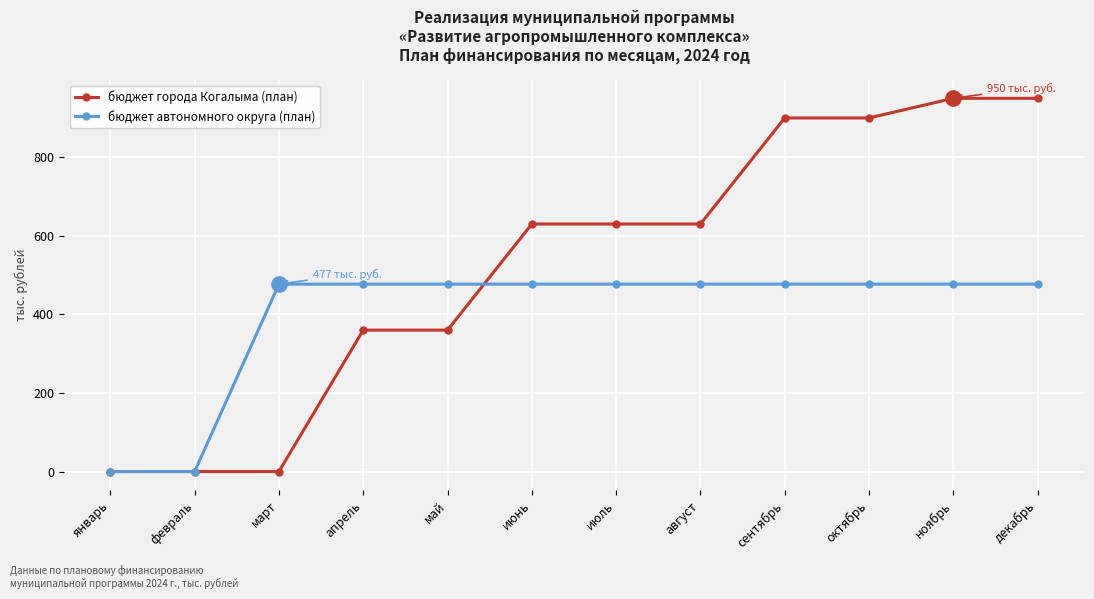

Is it true that бюджет города Когалыма (план) equals 184 at август?

False